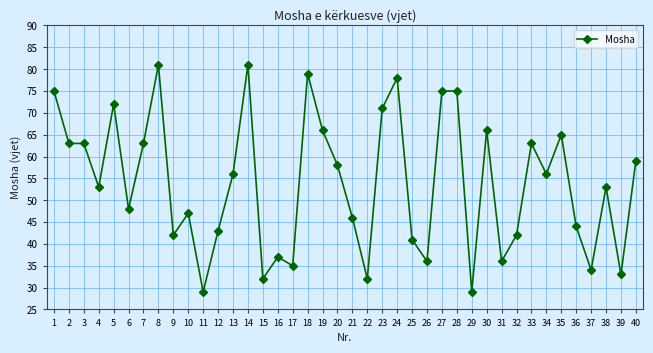

What value does the data have at 1, to the nearest 5?

75